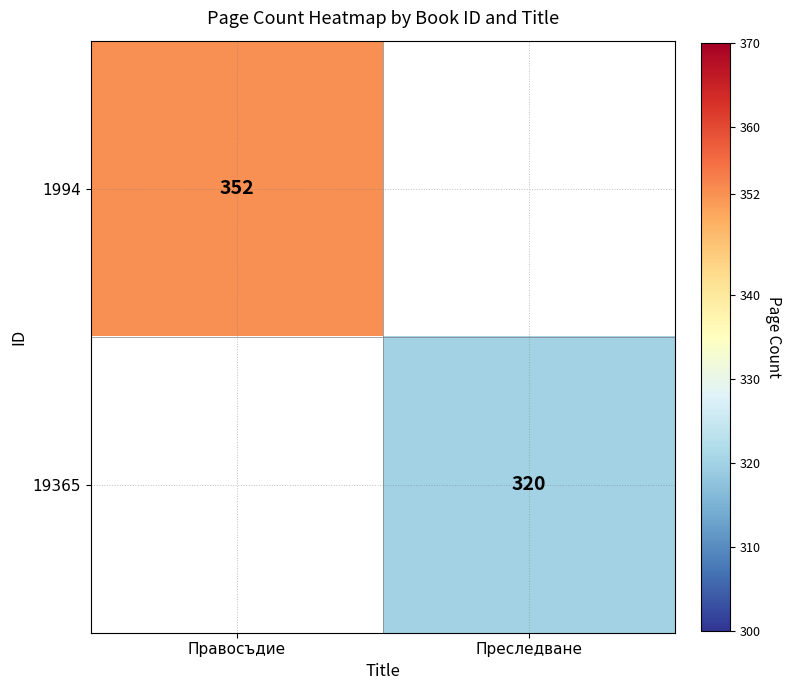

The 19365 series shows 320 at Преследване. True or false?

True